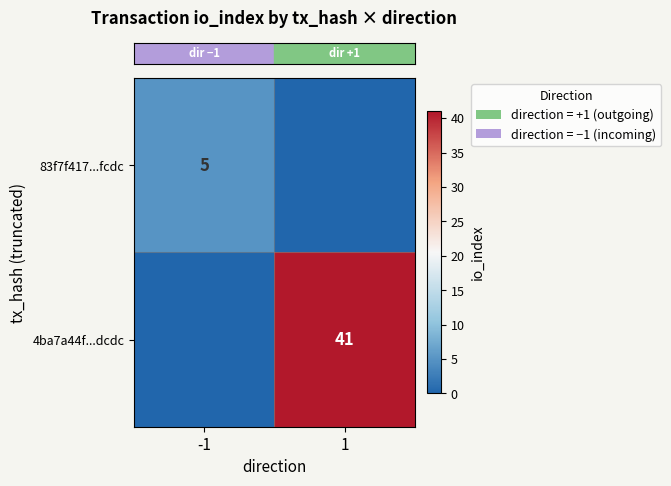

Which series has the largest range (max minus min)?

row_1